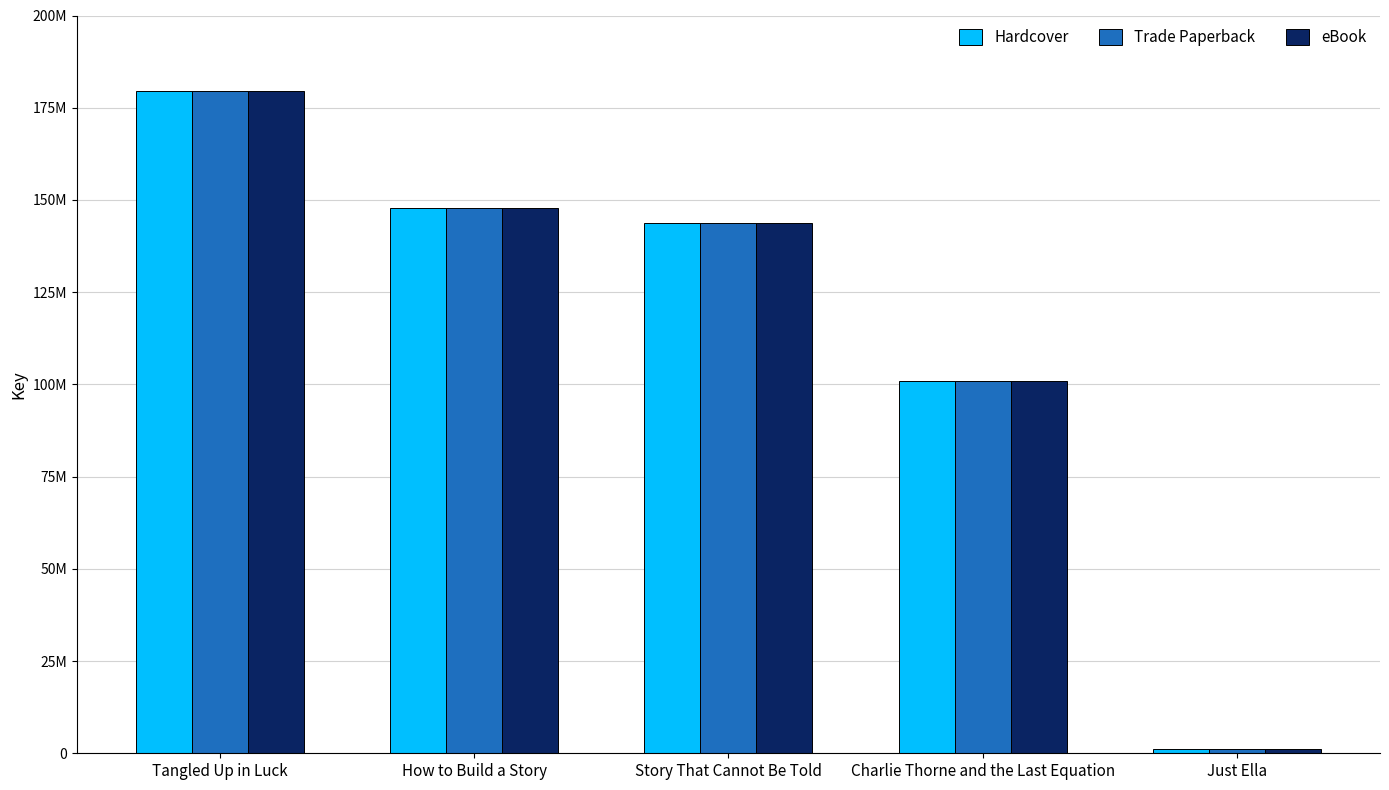

What position from the right is Story That Cannot Be Told?

3